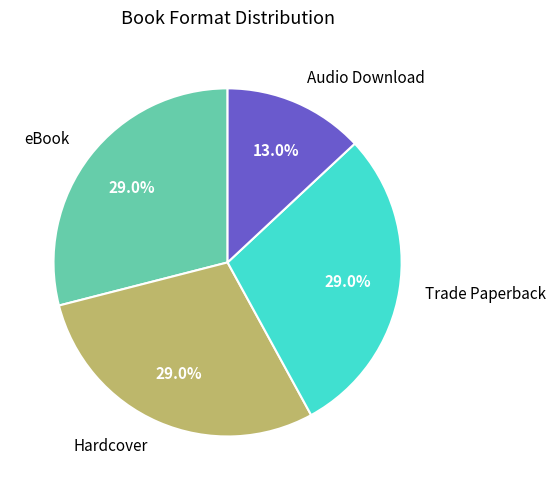

Is there any slice that represents more than half of the pie?

No